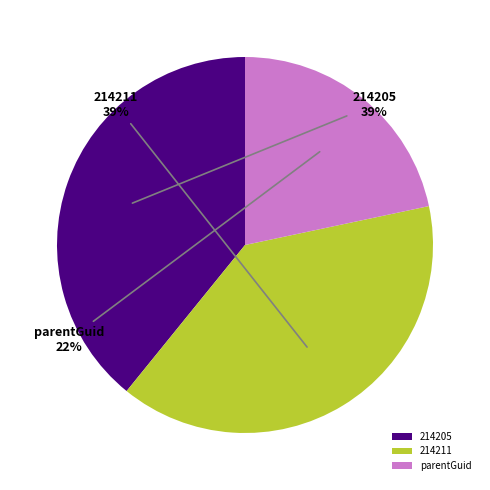

How many slices are in this pie chart?

3